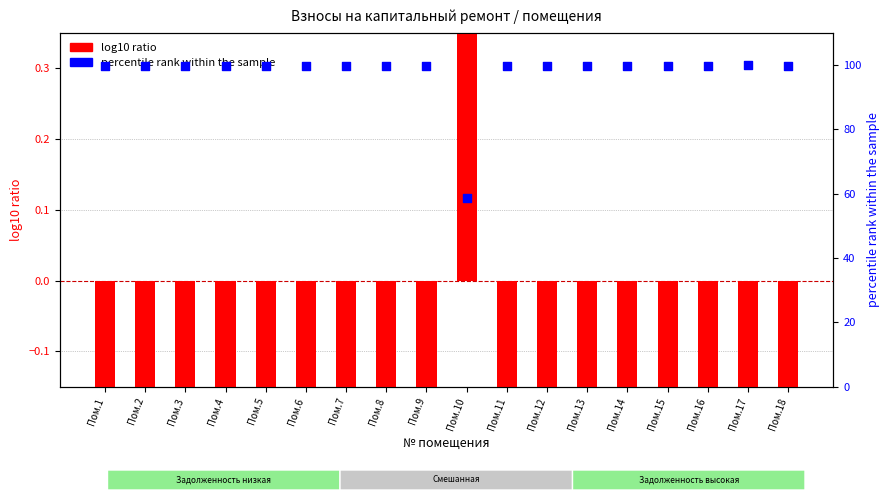

Which series has the largest total across all categories?

percentile rank within the sample